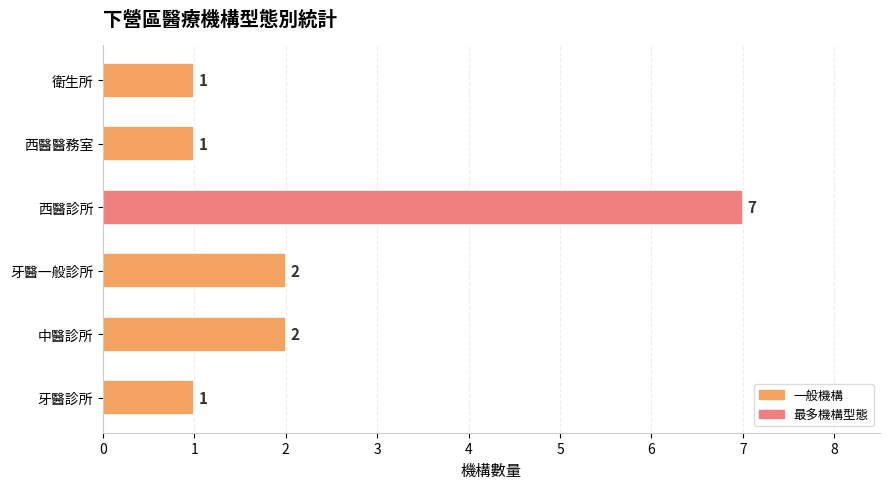

How many values are between 1 and 2?

5